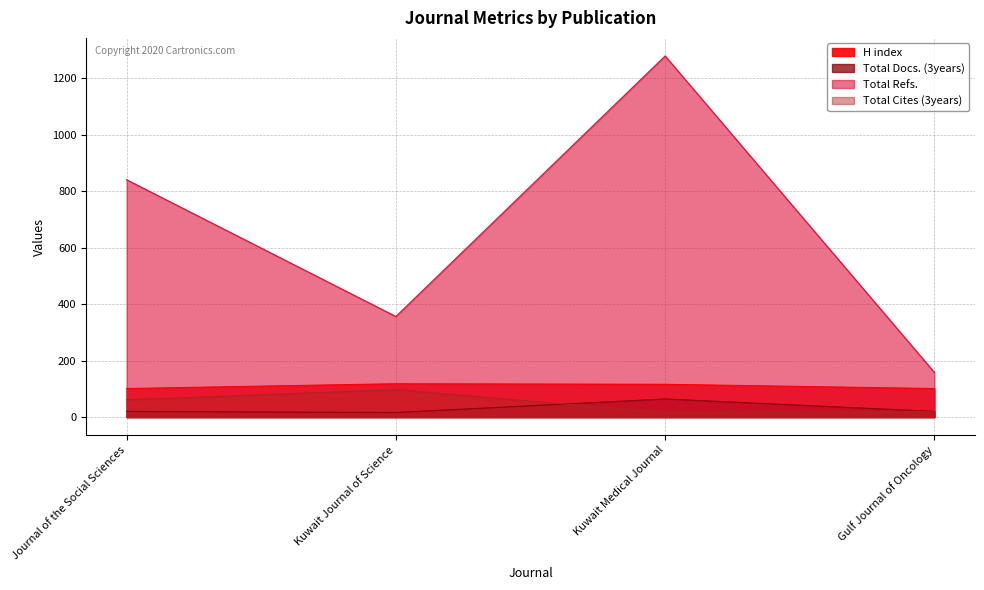

Between Kuwait Journal of Science and Journal of the Social Sciences, which is larger?

Kuwait Journal of Science